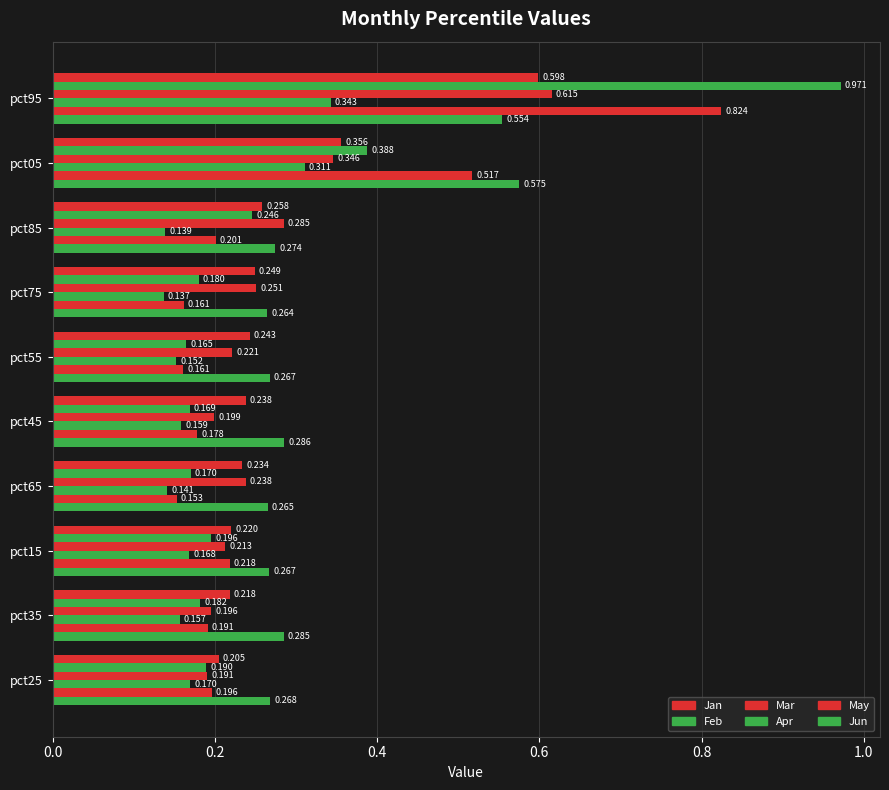

Which series has the largest total across all categories?

Jun